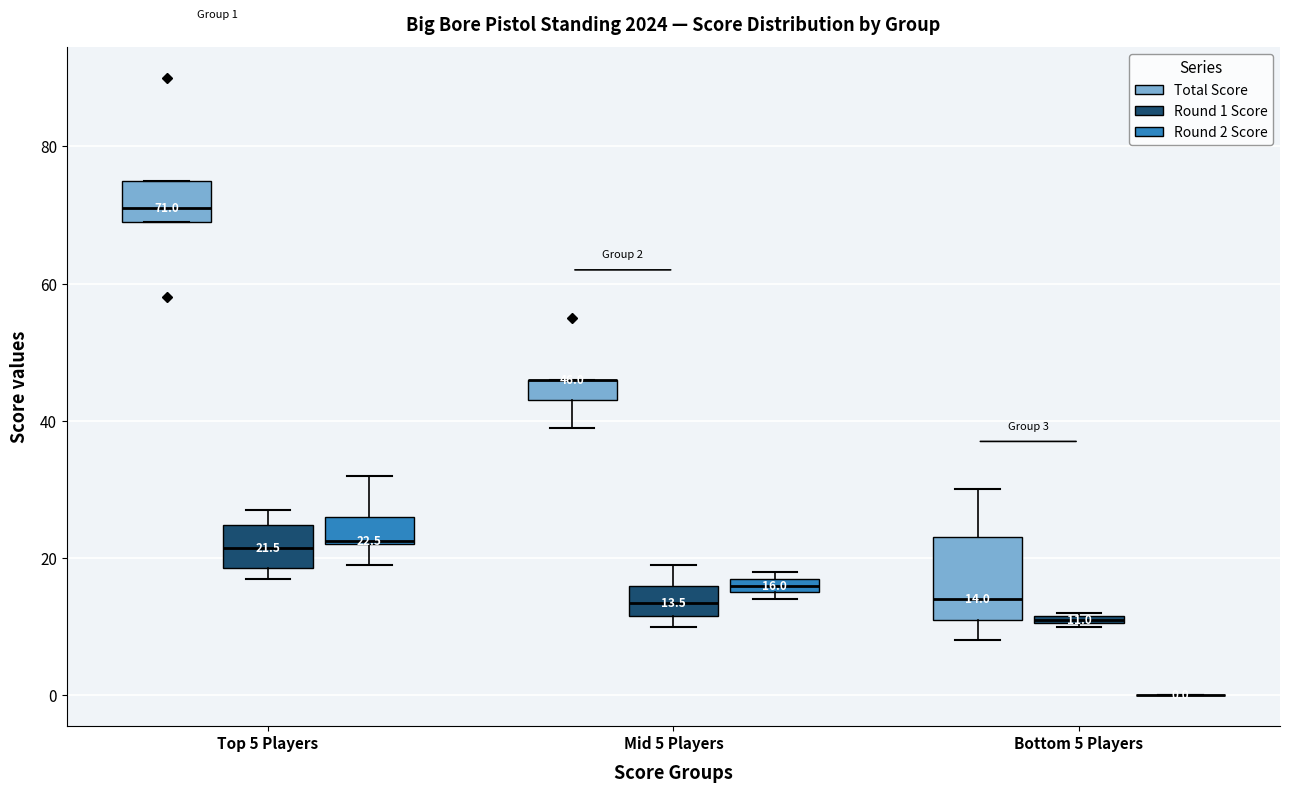

Comparing the boxes themselves (not the whiskers), which one is the tallest?

Bottom 5 Players (Total Score)